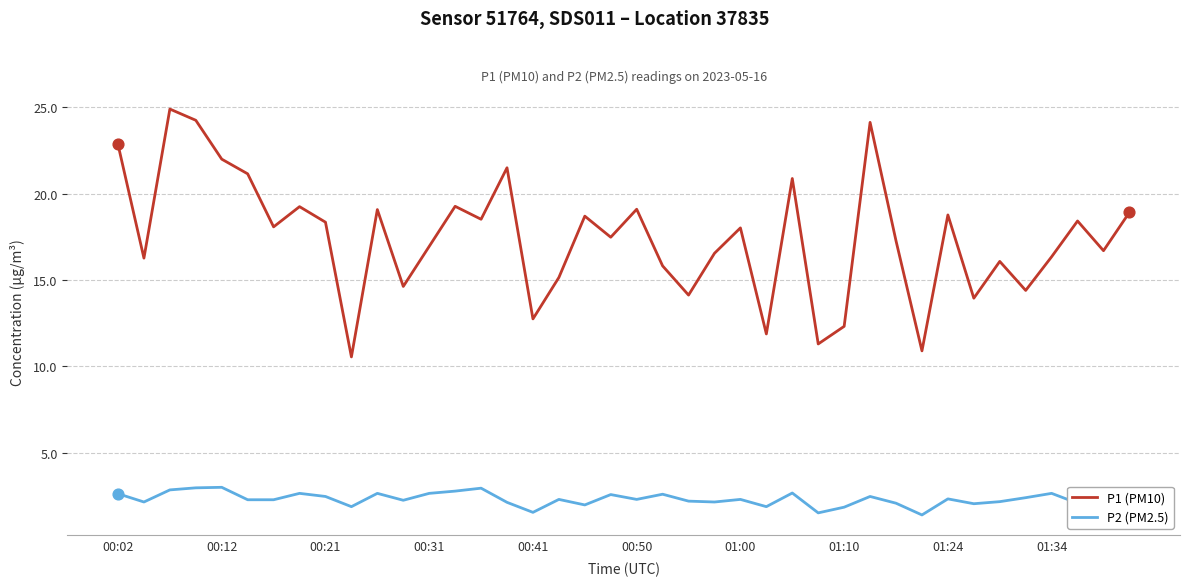

Which series has the largest range (max minus min)?

P1 (PM10)